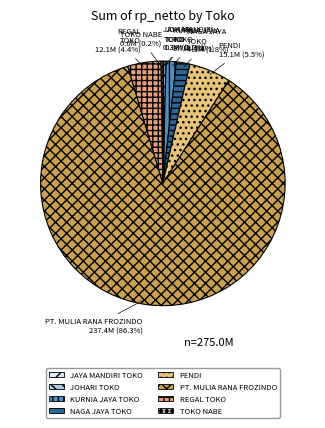

Is there any slice that represents more than half of the pie?

Yes